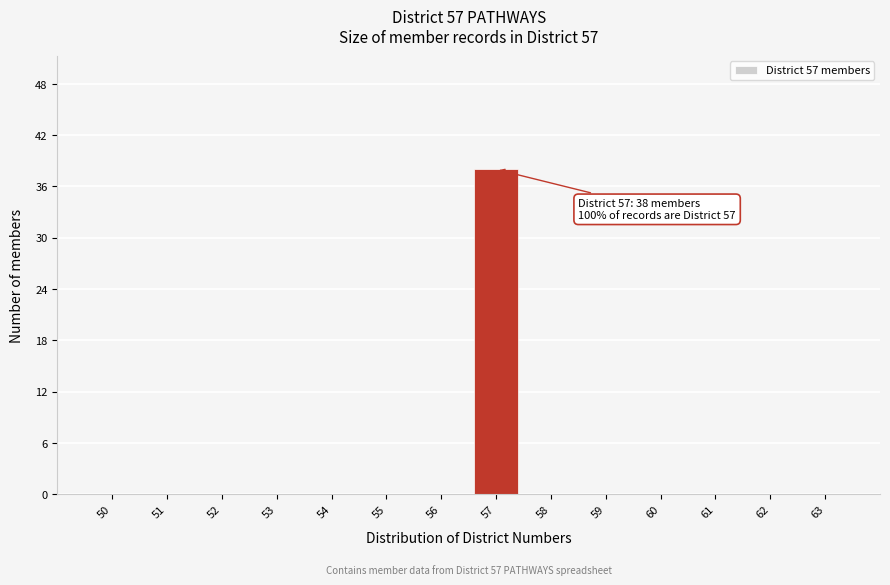

Reading right to left, list all the values displayed in this chart.

63=0	62=0	61=0	60=0	59=0	58=0	57=38	56=0	55=0	54=0	53=0	52=0	51=0	50=0